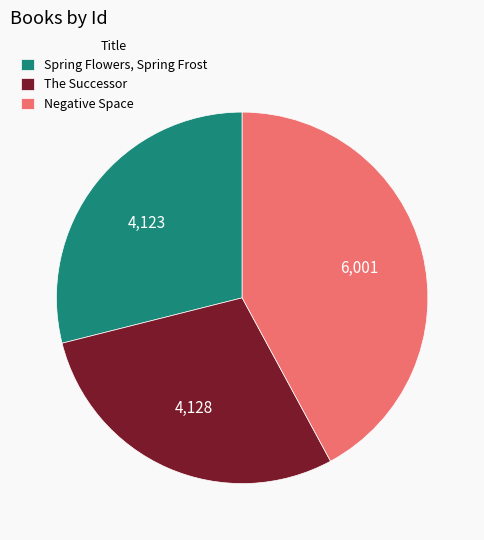

What is the largest slice in the pie chart?

Negative Space